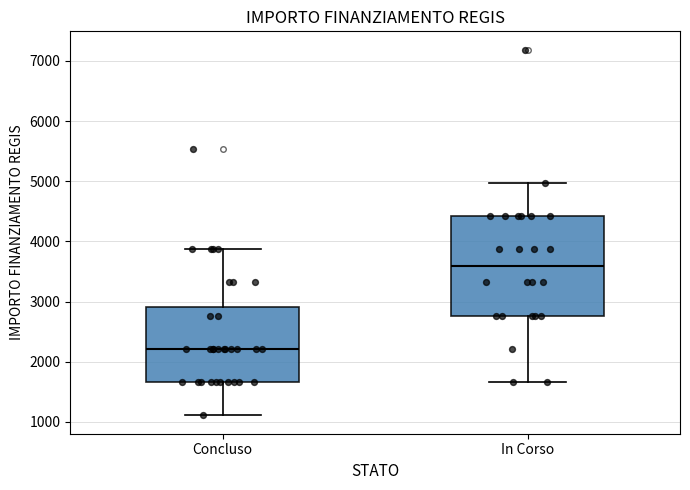

Reading left to right, transcribe this box plot: for each box, give where its median line is, the range the box spans, and where its two whiskers end, as read against the y-axis. The values are not printed on the chart, so give them approximately, as read against the axis.

Concluso: median 2200, box 1700 to 2900, whiskers 1100 to 3900
In Corso: median 3600, box 2800 to 4400, whiskers 1700 to 5000